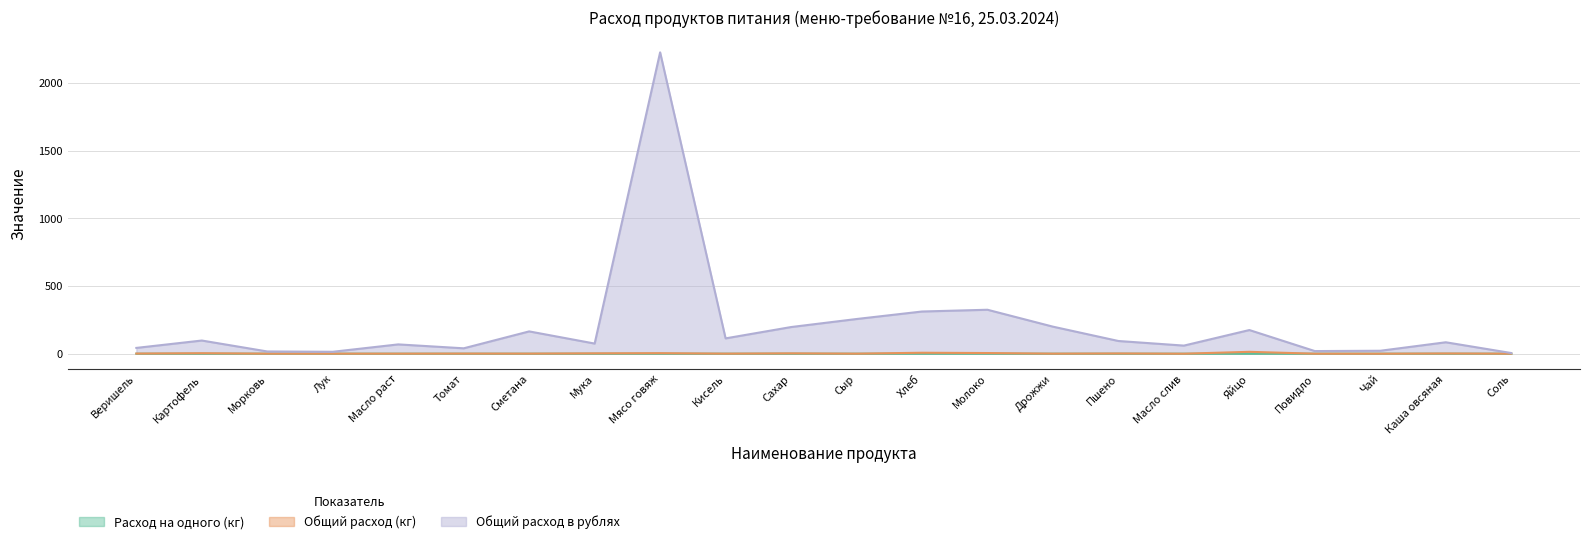

True or false: Общий расход в рублях and Общий расход (кг) cross at least once.

False